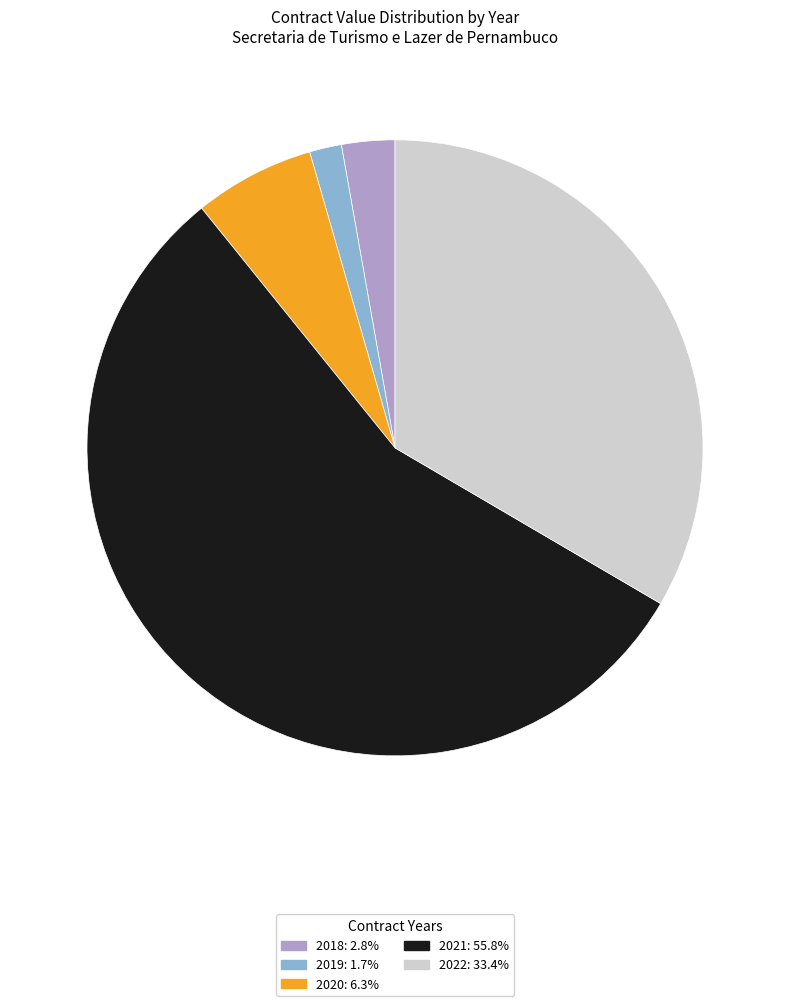

Is there any slice that represents more than half of the pie?

Yes